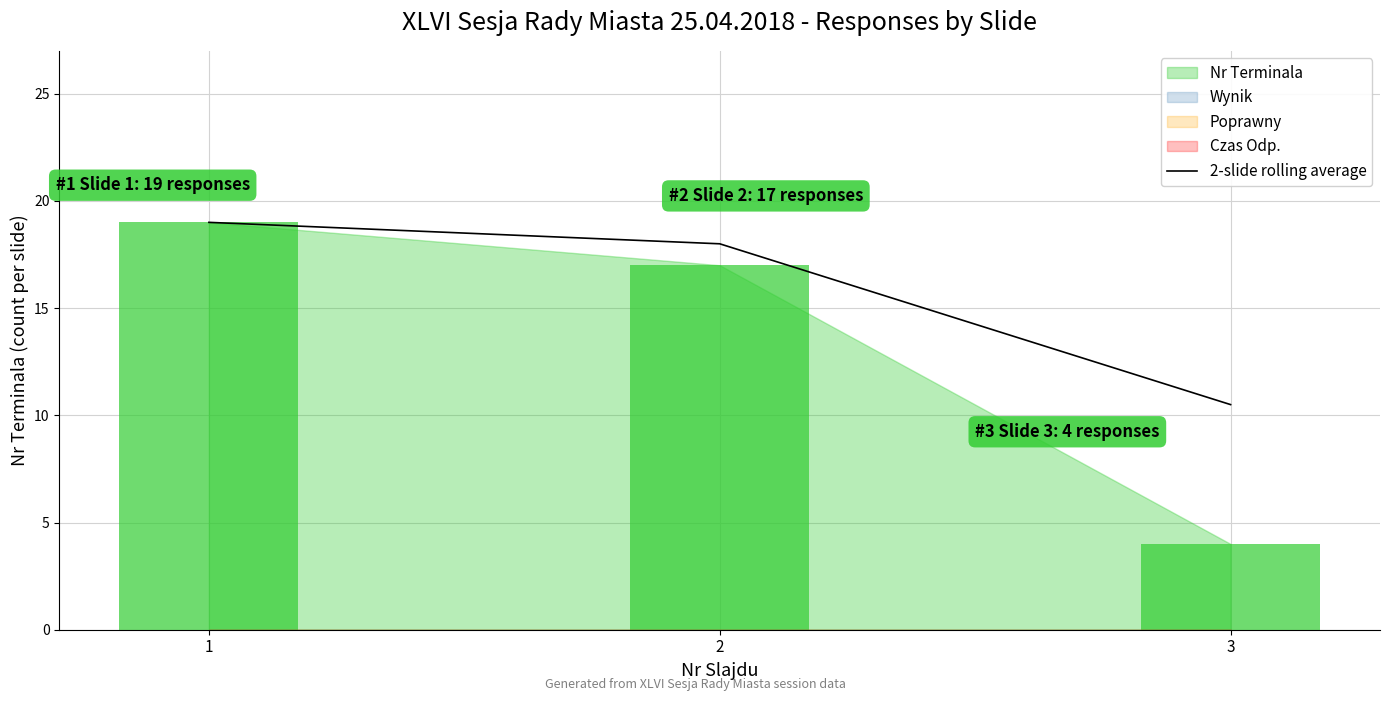

What is the change in value from 1 to 2?

-1.0